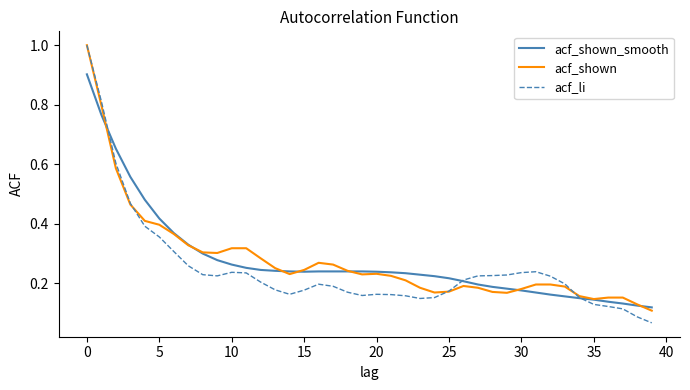

What is the maximum value for acf_shown_smooth?

0.9